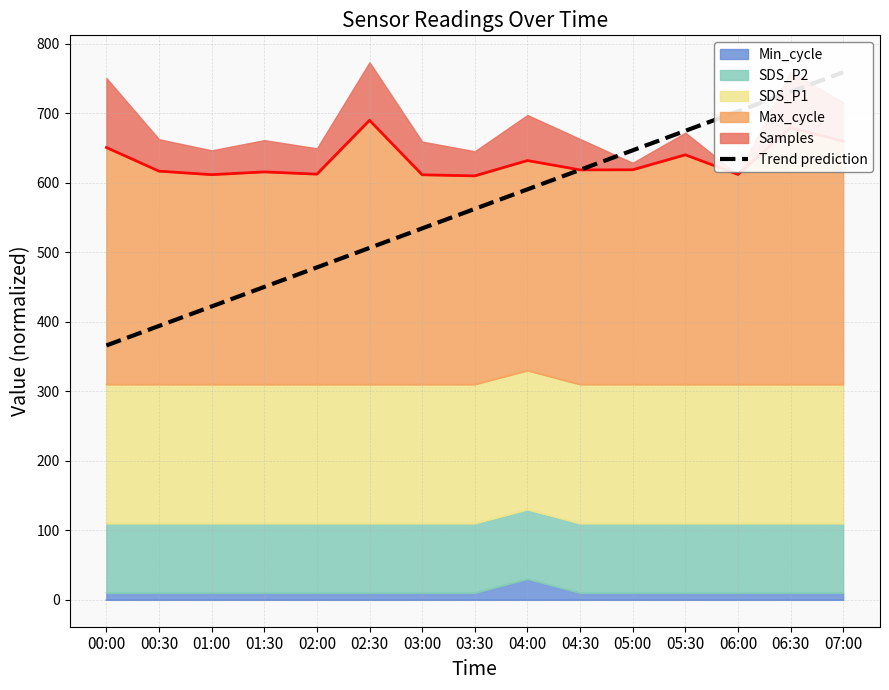

What is the minimum value shown in the chart?

366.0